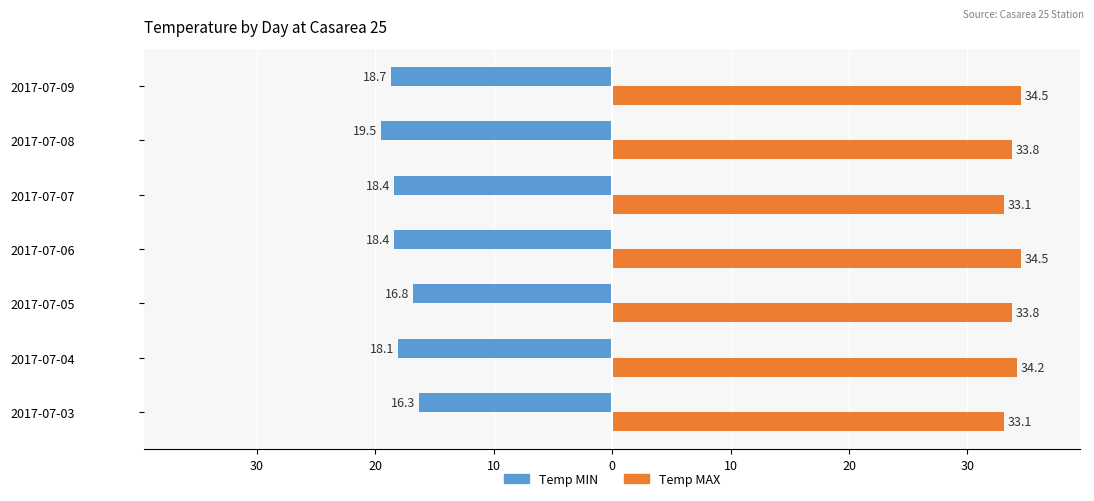

What are all the series names shown in the legend?

Temp MIN, Temp MAX